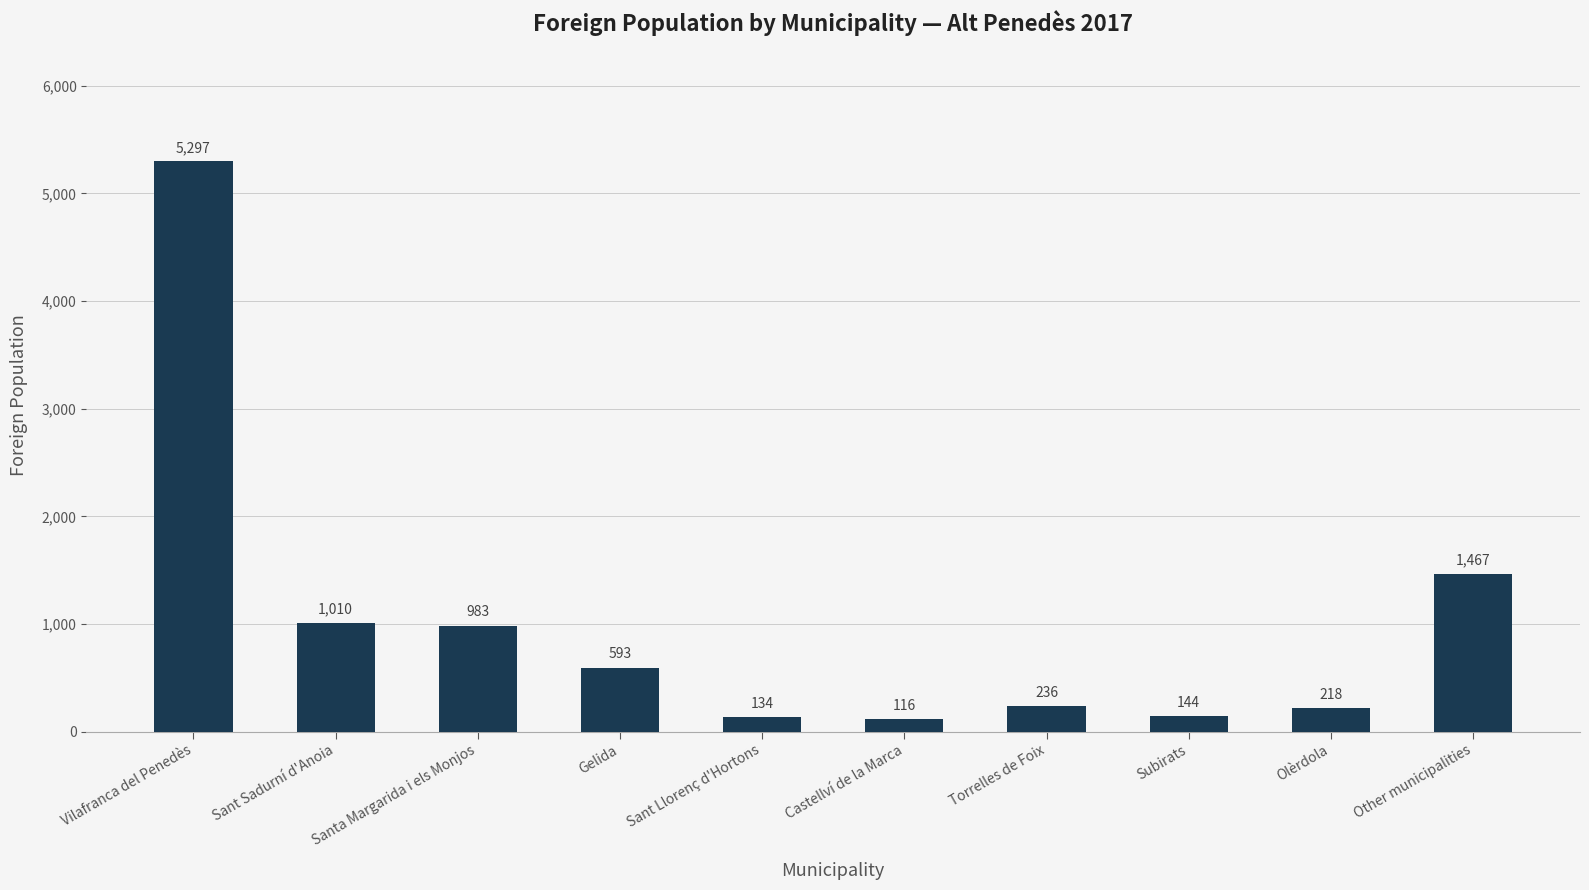

What position from the right is Olèrdola?

2